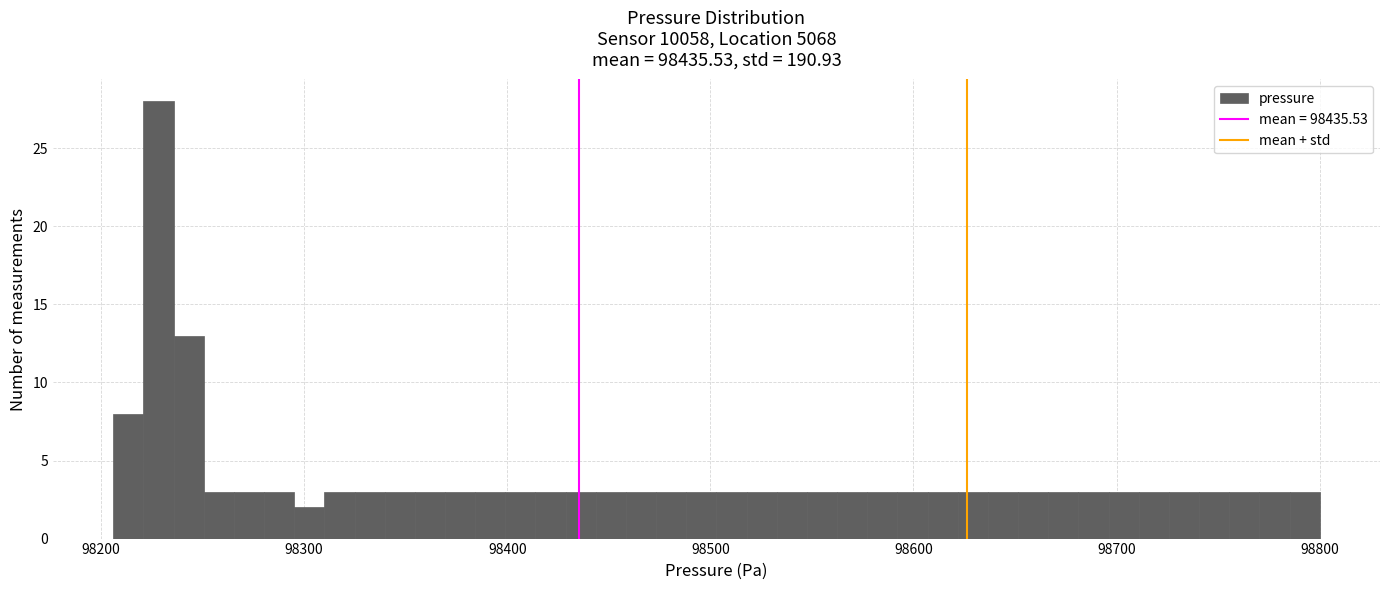

Read against the x-axis, roughly where is the centre of the tallest bar?

98230